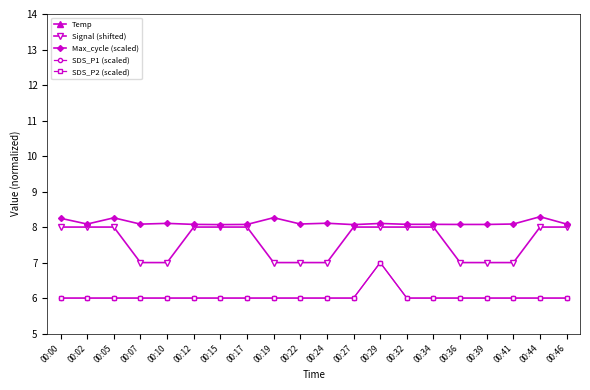

True or false: Max_cycle (scaled) and SDS_P2 (scaled) intersect in this chart.

False